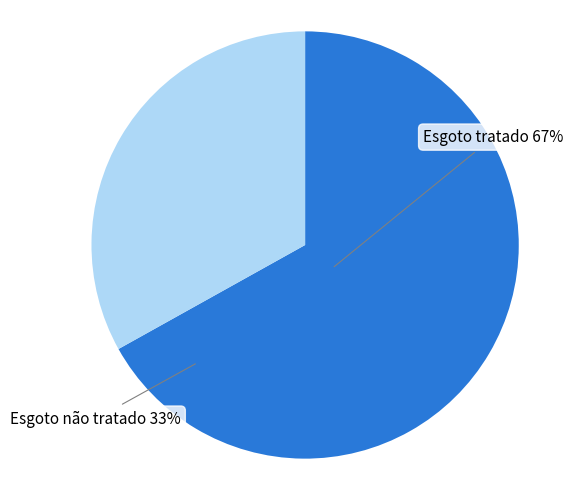

What is the majority slice?

Esgoto tratado